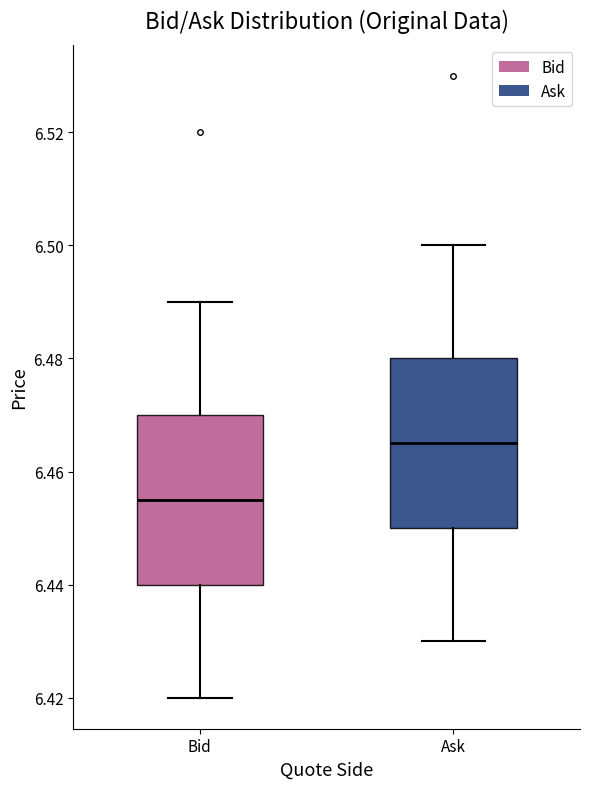

Reading left to right, read every box against the y-axis: the position of its median line, the range the box covers, and the ends of its whiskers. The values are not printed on the chart, so give them approximately, as read against the axis.

Bid: median 6.456, box 6.440 to 6.470, whiskers 6.420 to 6.490
Ask: median 6.466, box 6.450 to 6.480, whiskers 6.430 to 6.500